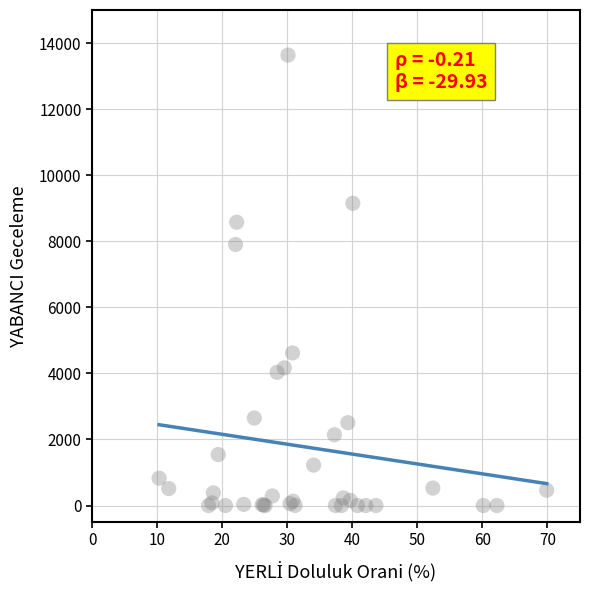

What Y value in the scatter plot is closest to 6817?

7903